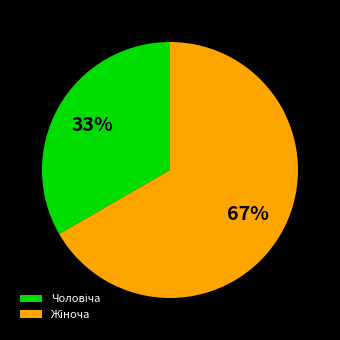

Does any single category account for the majority?

Yes